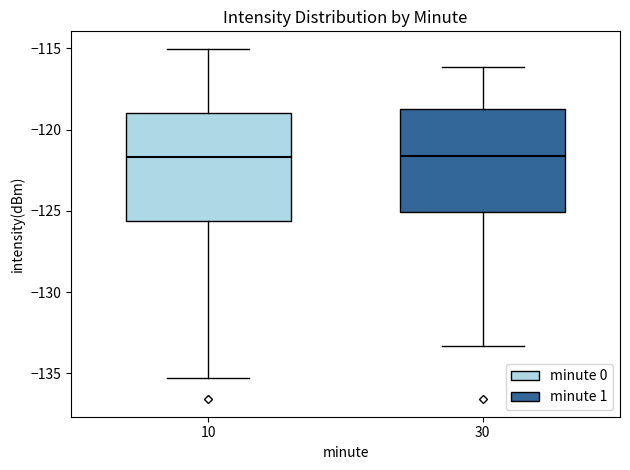

Where is the upper edge of the box at x = 10 on the y-axis? The values are not printed on the chart, so give them approximately, as read against the axis.

-119.0